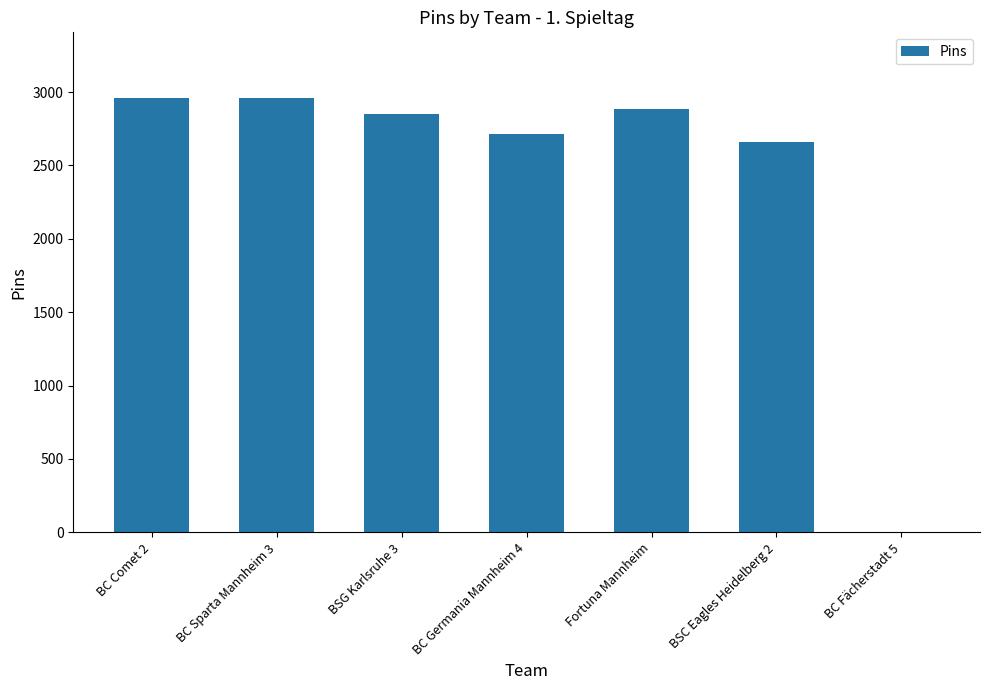

Between BC Sparta Mannheim 3 and BSC Eagles Heidelberg 2, which is larger?

BC Sparta Mannheim 3